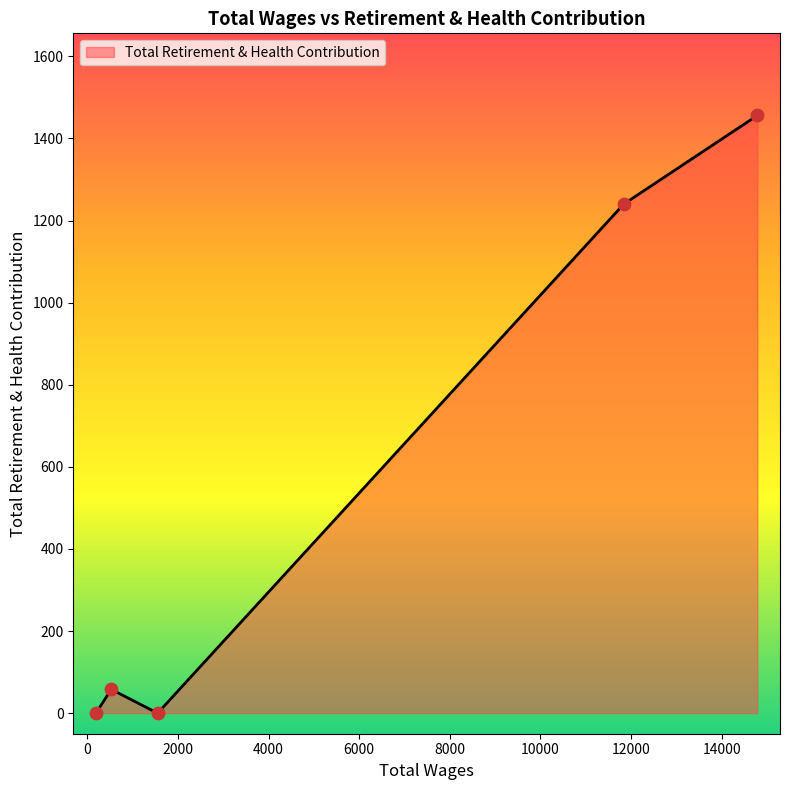

True or false: the data has more than 2 interior local peaks.

False